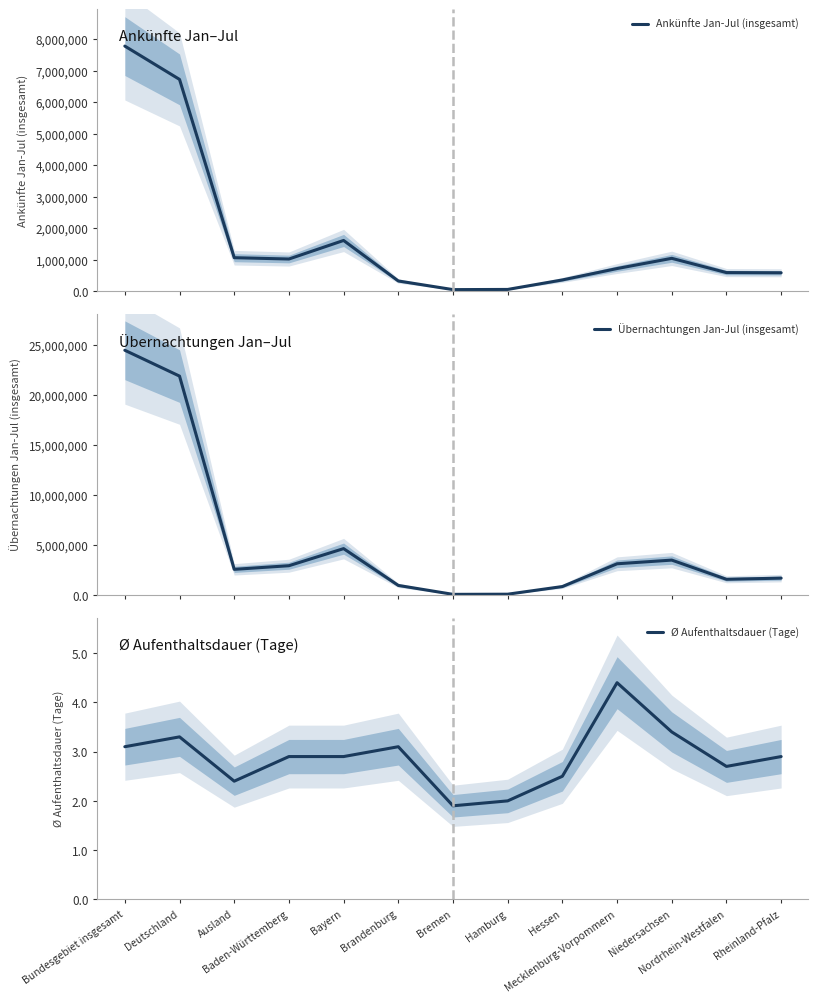

Which series has the widest spread of values?

Übernachtungen Jan-Jul (insgesamt)